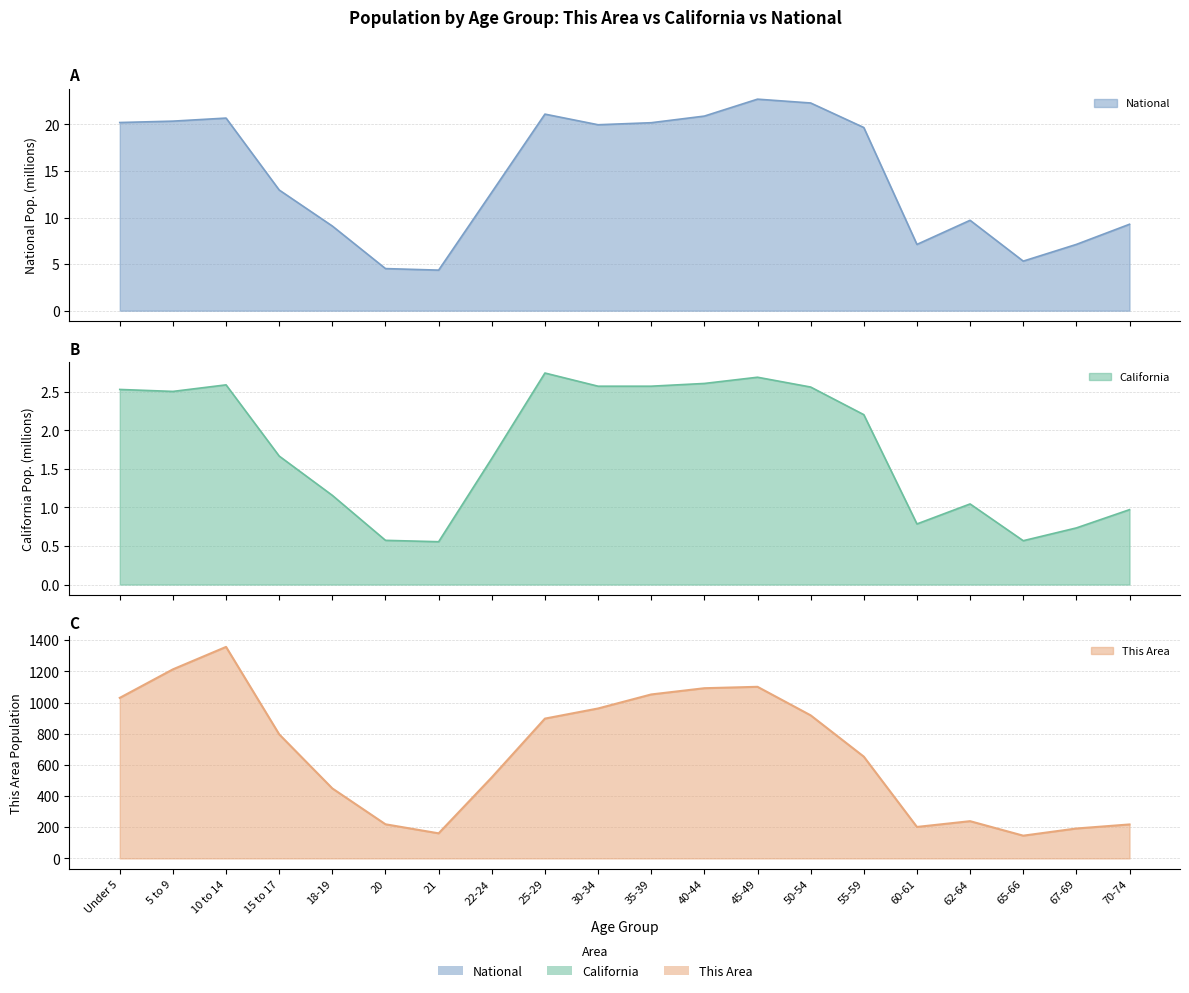

At how many categories does at least one series exceed 179?

18